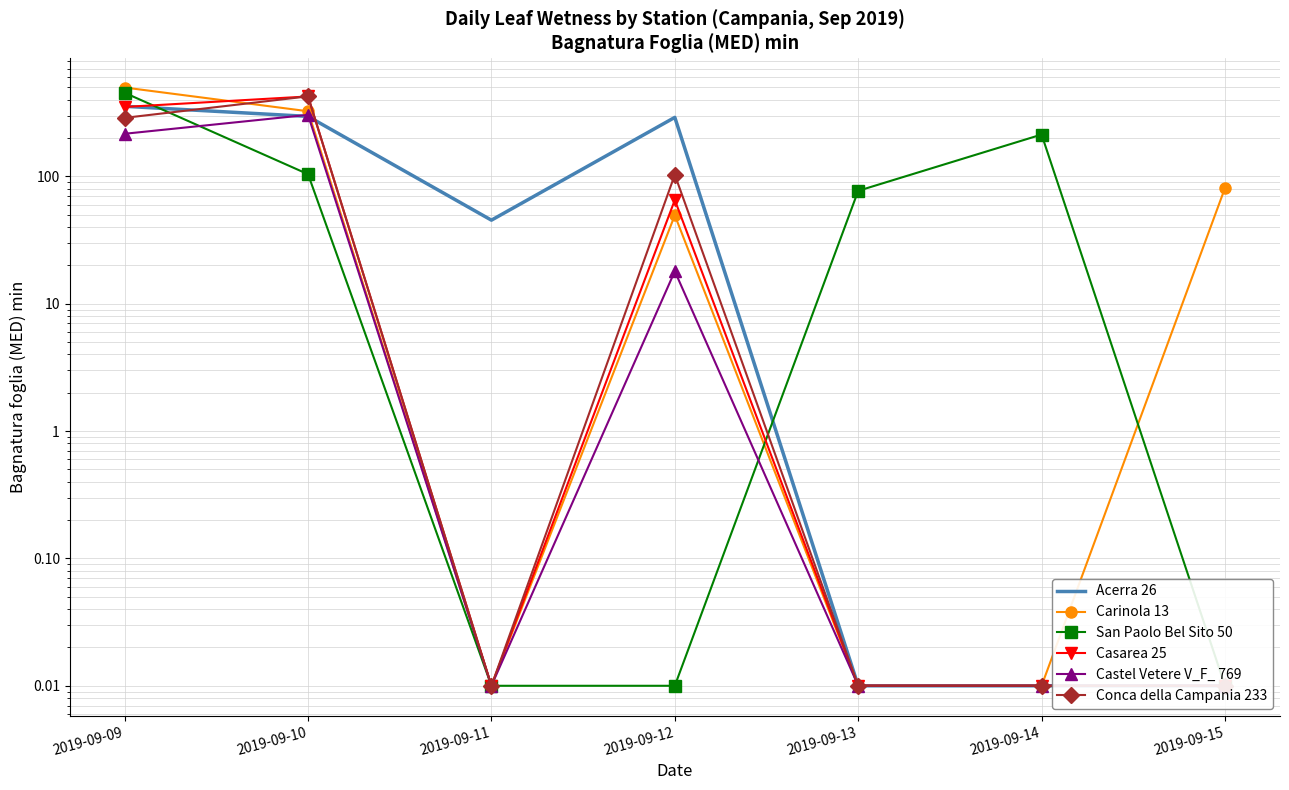

How many interior local valleys does the Carinola 13 series have?

1